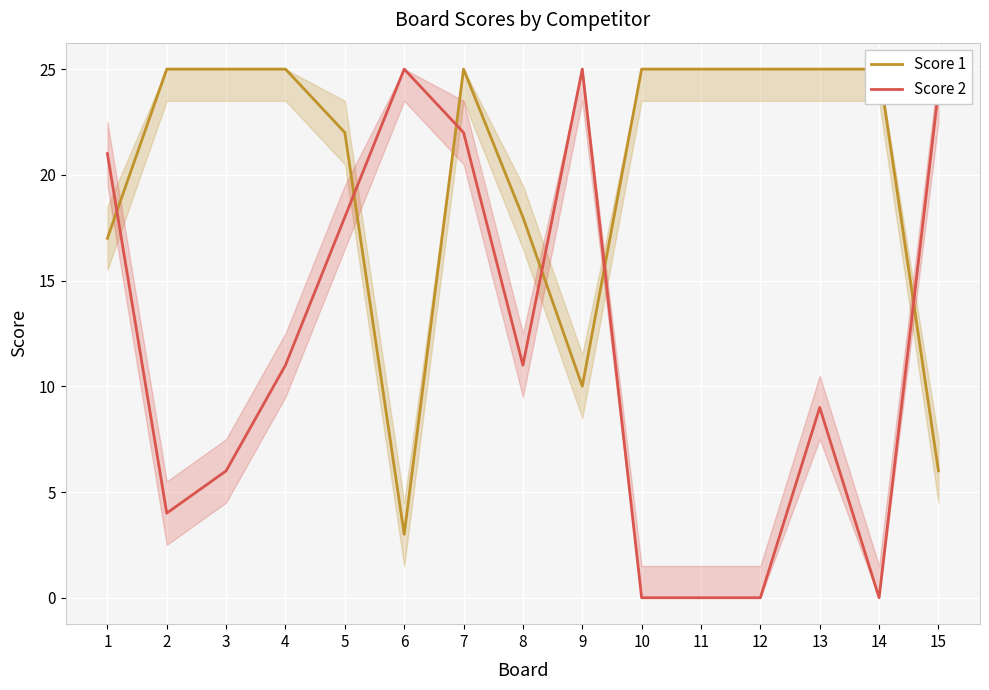

Which label corresponds to the smallest value in the chart?

10